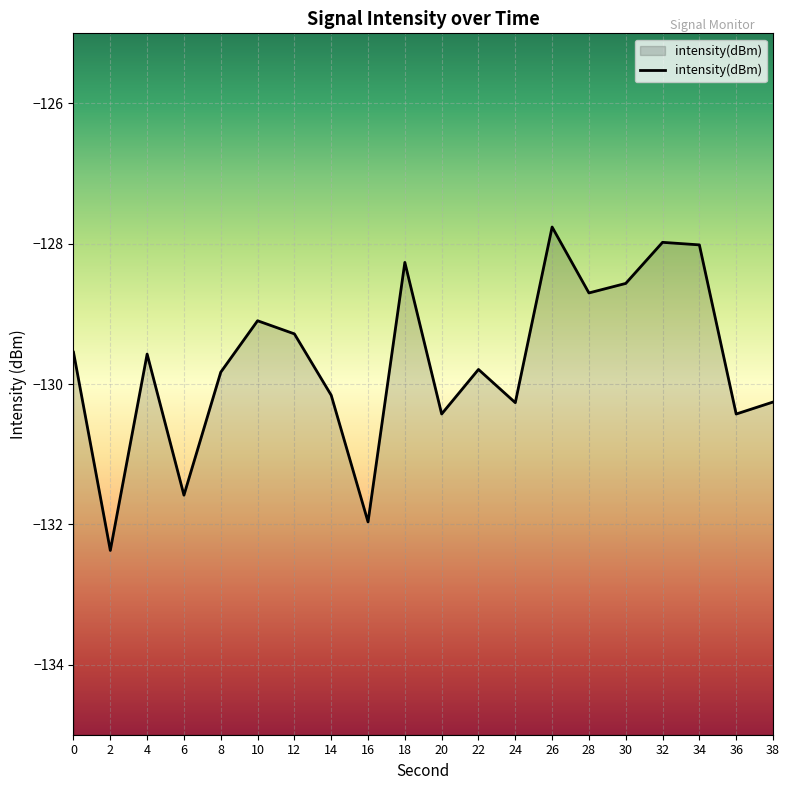

What is the minimum value shown in the chart?

-132.4